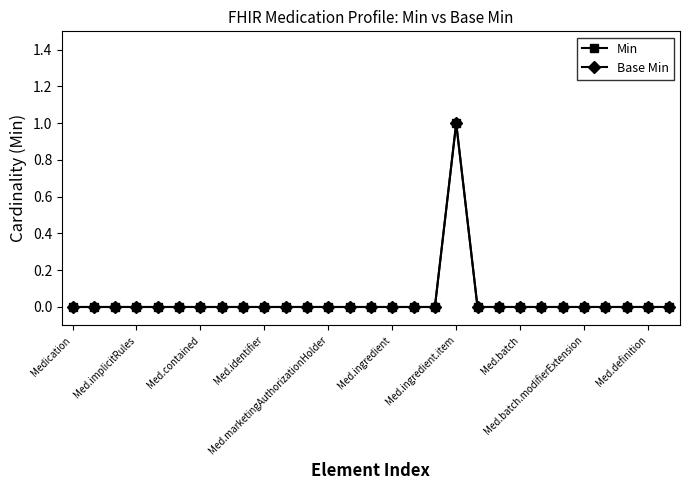

Rank the series by their maximum value, from highest to lowest.

Min, Base Min